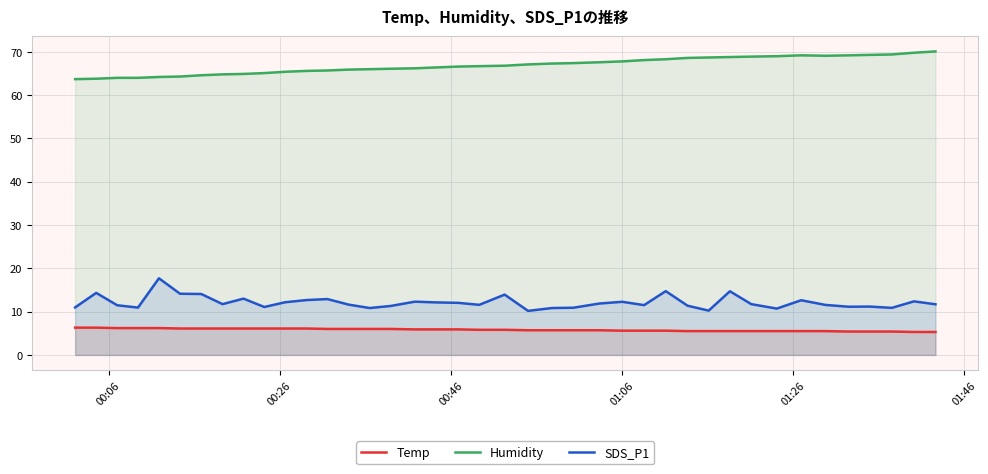

Rank the series by their maximum value, from lowest to highest.

Temp, SDS_P1, Humidity